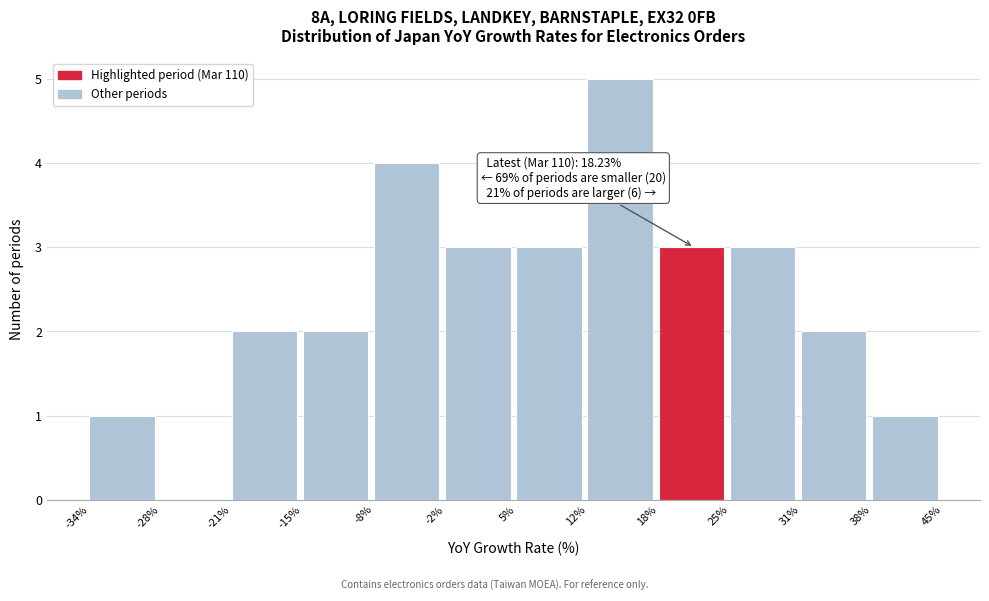

Which range on the x-axis has the tallest bar?

12% to 18%